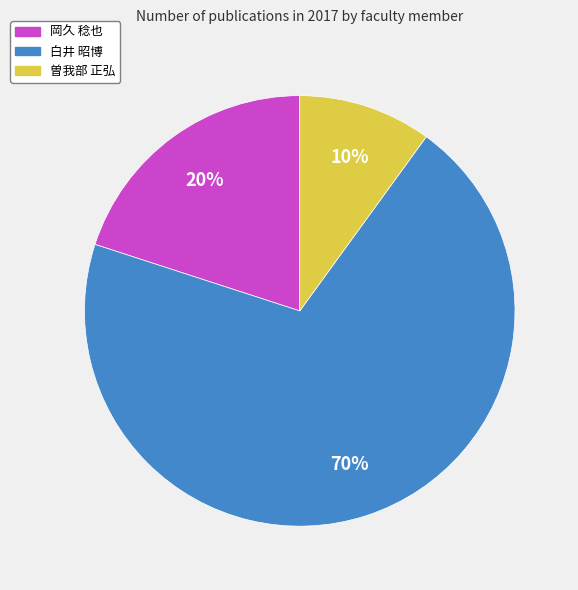

Is there a majority slice in this chart?

Yes